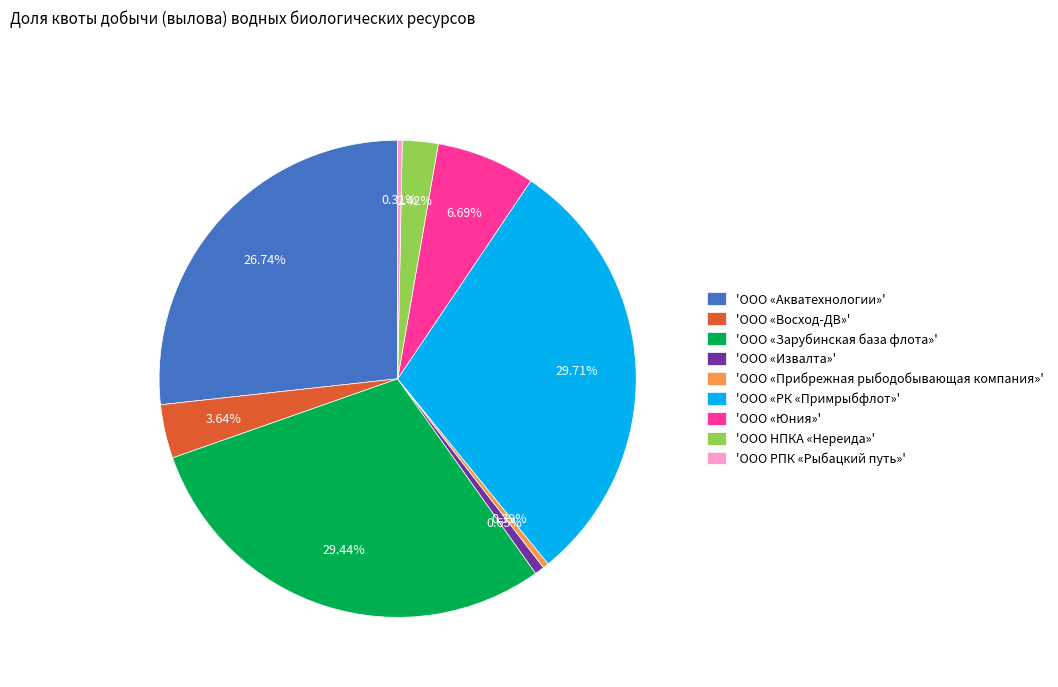

Approximately how many times larger is the value at 'ООО «Акватехнологии»' compared to 'ООО «Восход-ДВ»'?

7.3